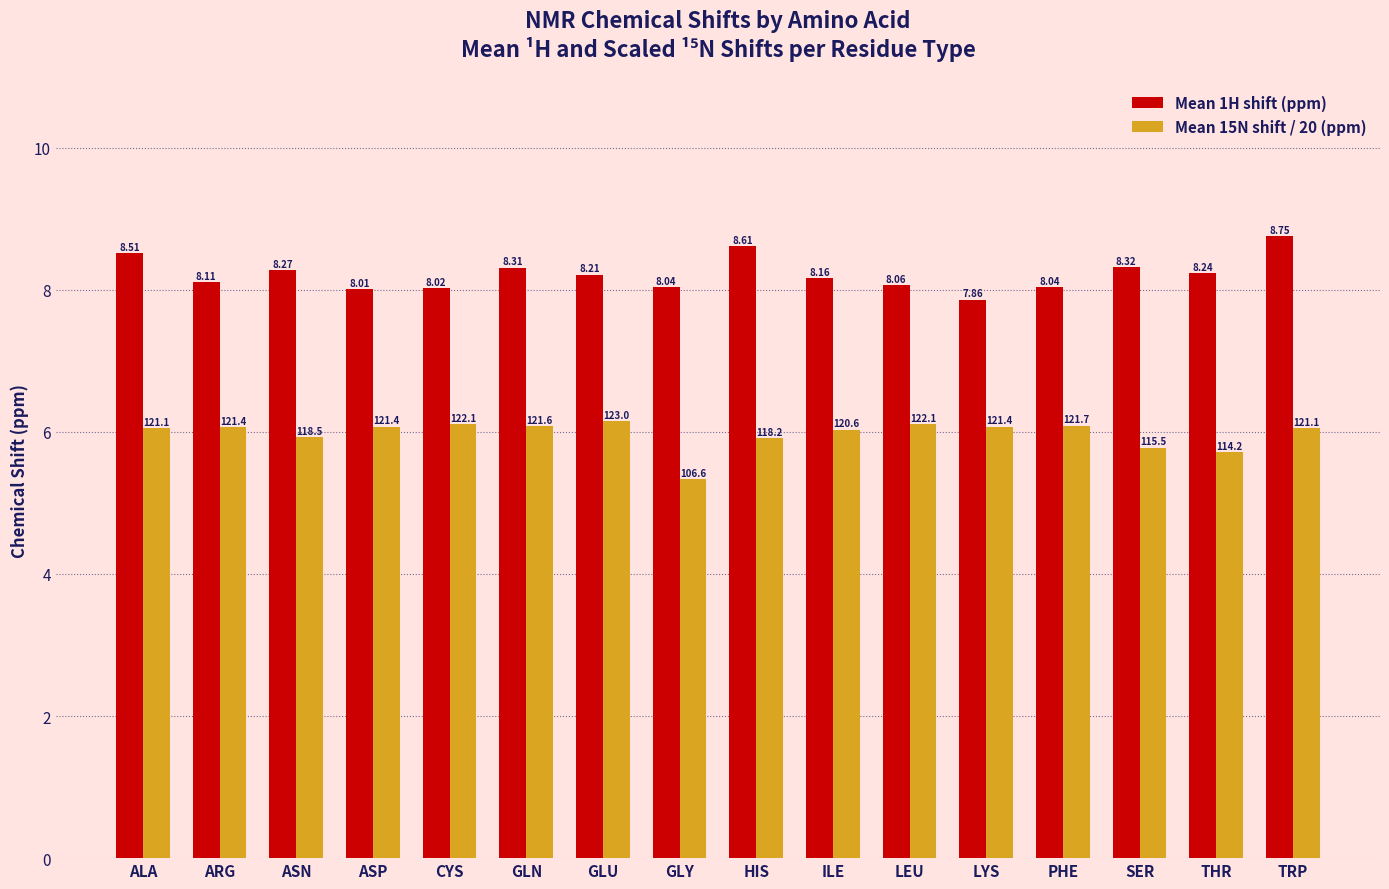

What is the label of the 4th bar from the left?

ASP